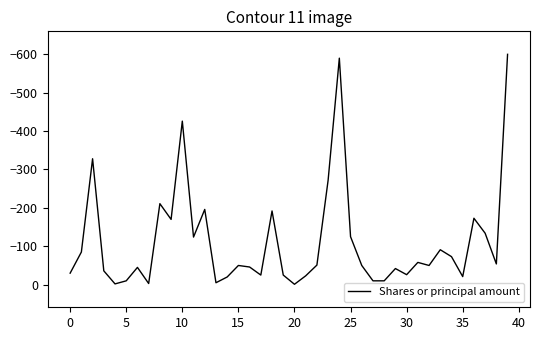

What is the minimum value shown in the chart?

-600